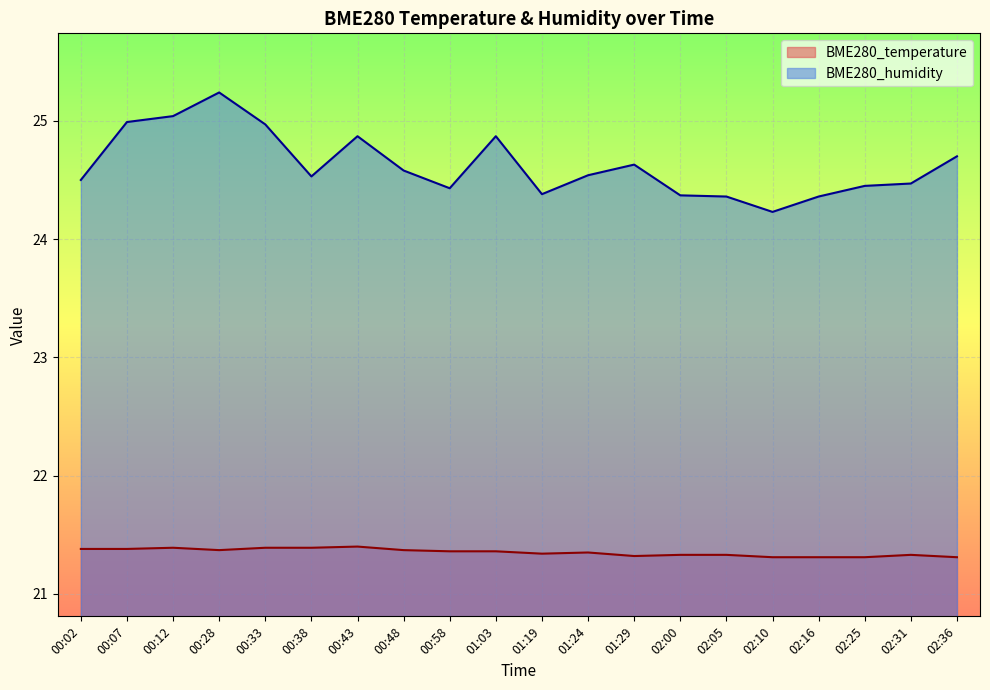

How many lines are shown in the chart?

2